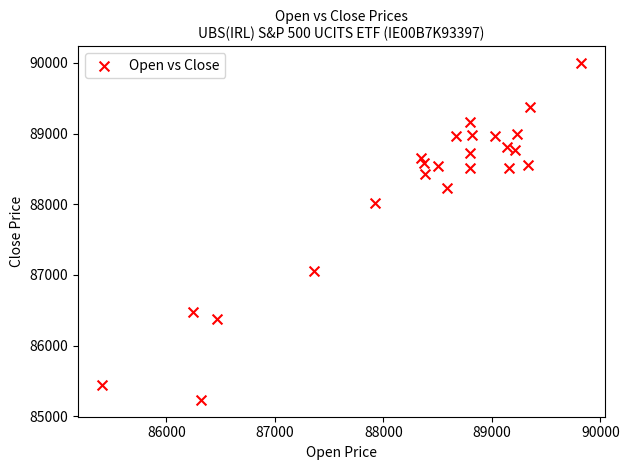

What is the range of X values (max minus min)?

4418